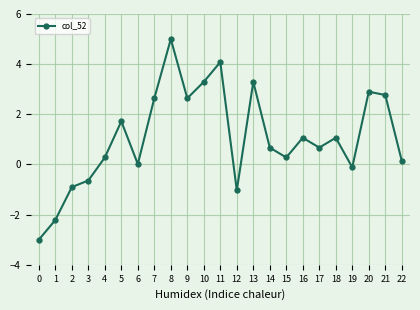

What is the sum of all values?

24.6